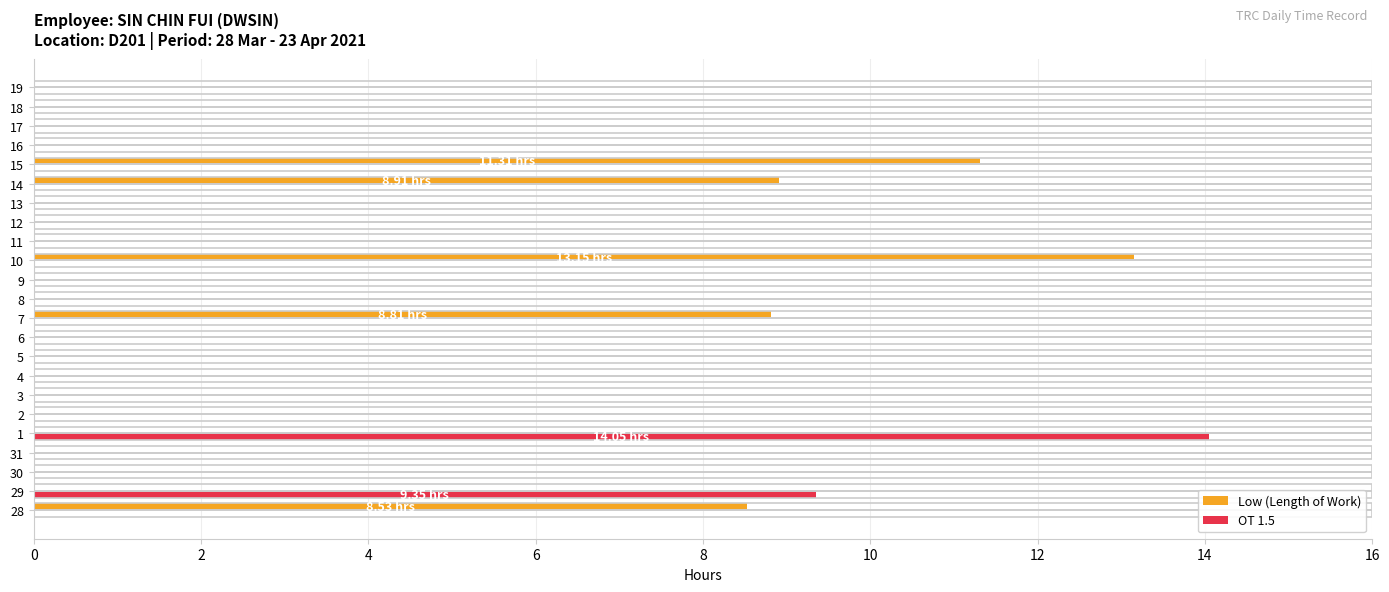

Which series changed the most between 31 and 1?

OT 1.5